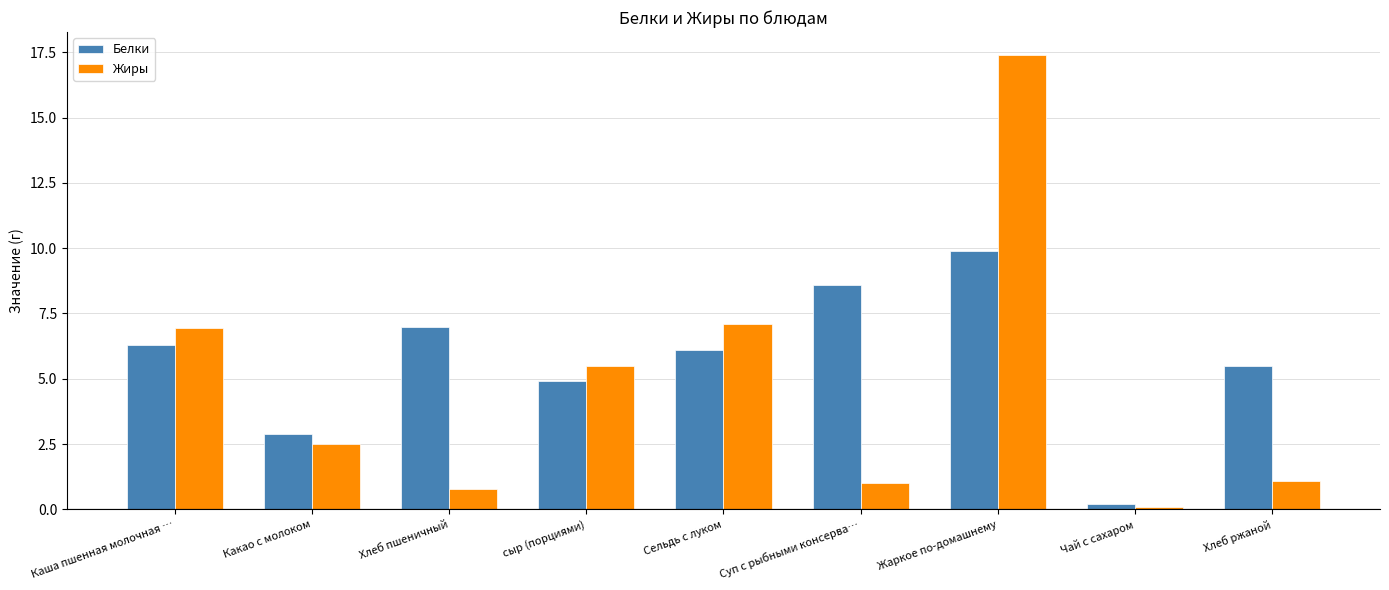

What is the greatest value displayed?

17.4